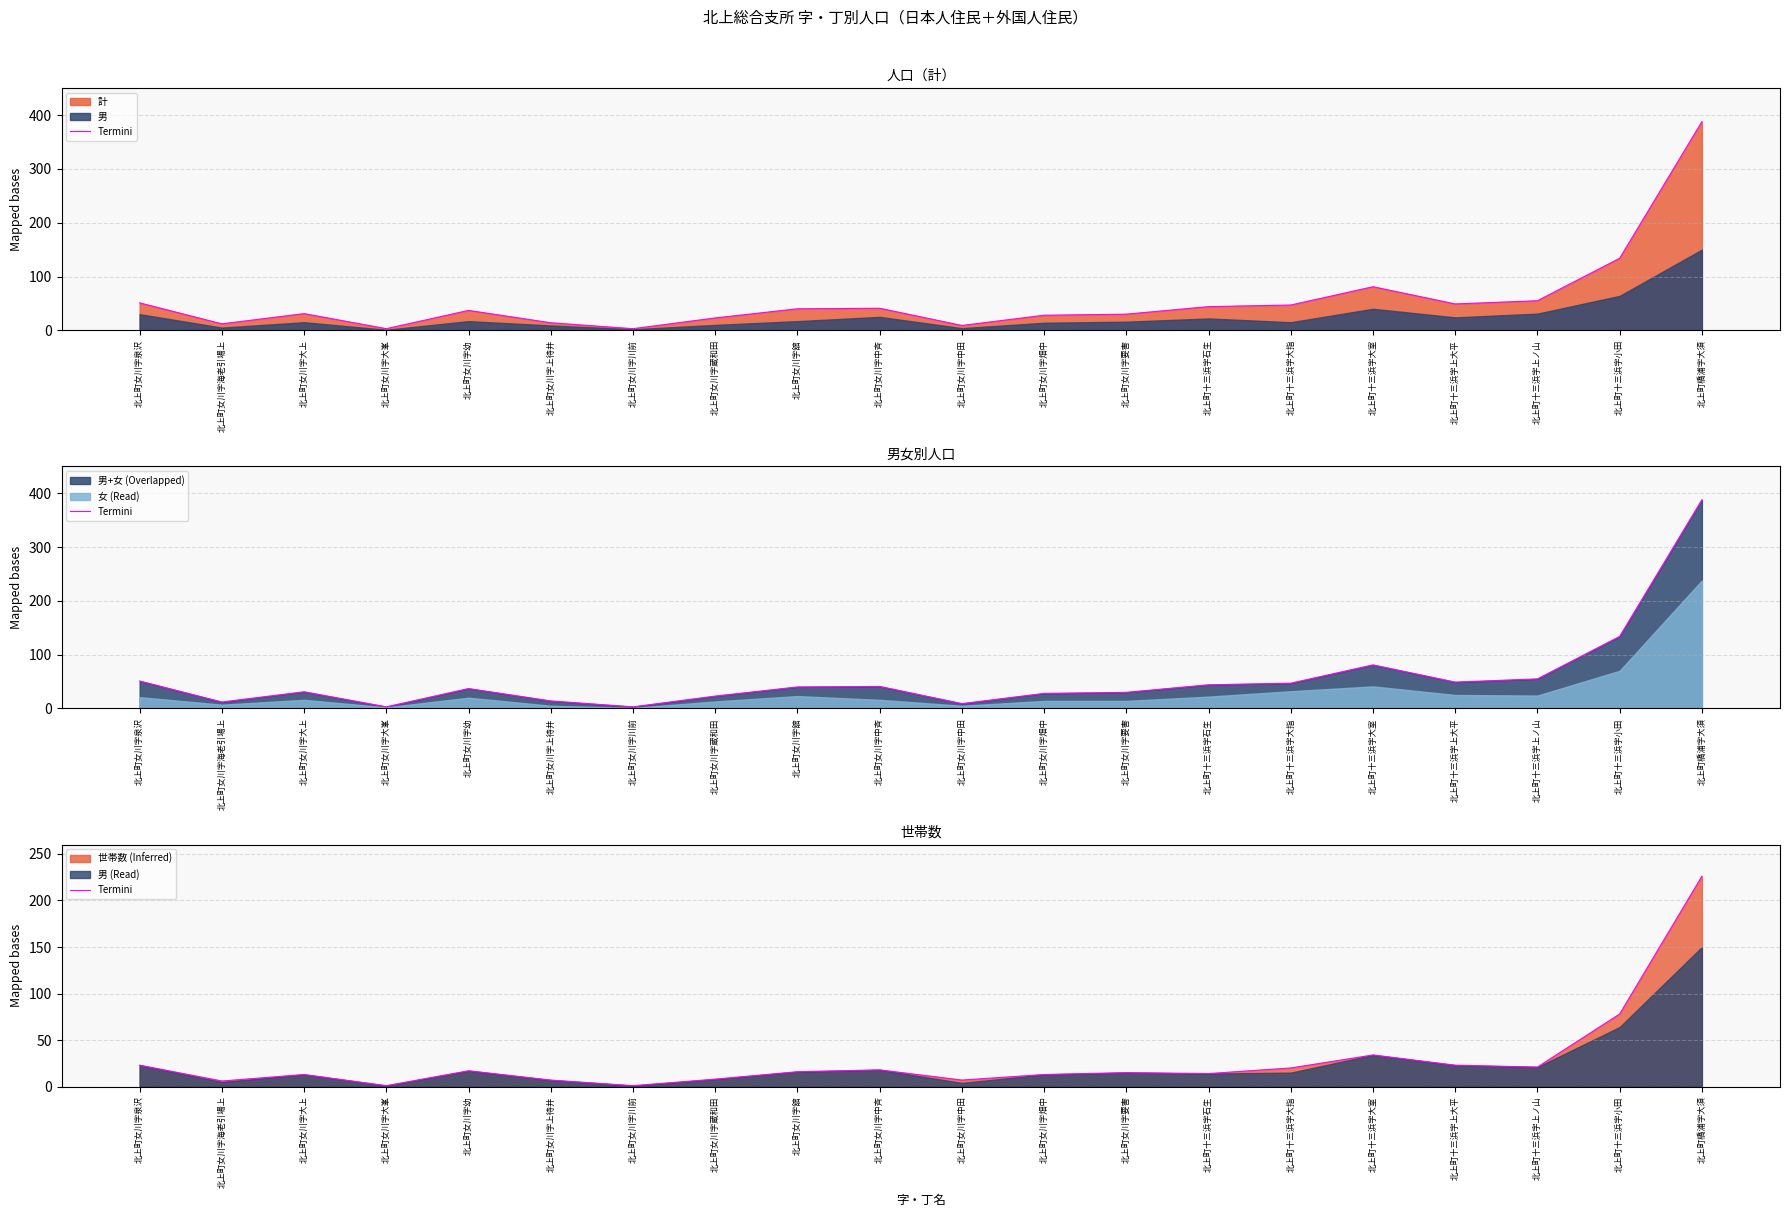

What is the difference between the maximum and minimum values?

225